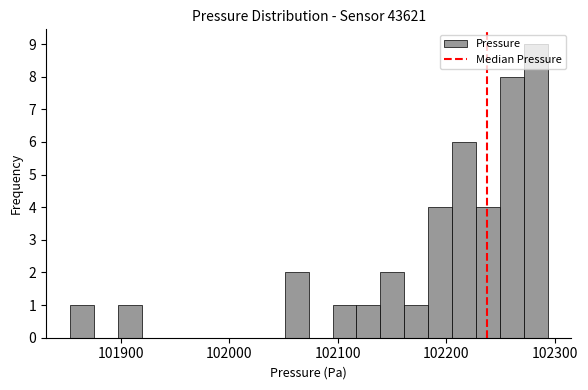

Read against the x-axis, roughly where is the centre of the tallest bar?

102280